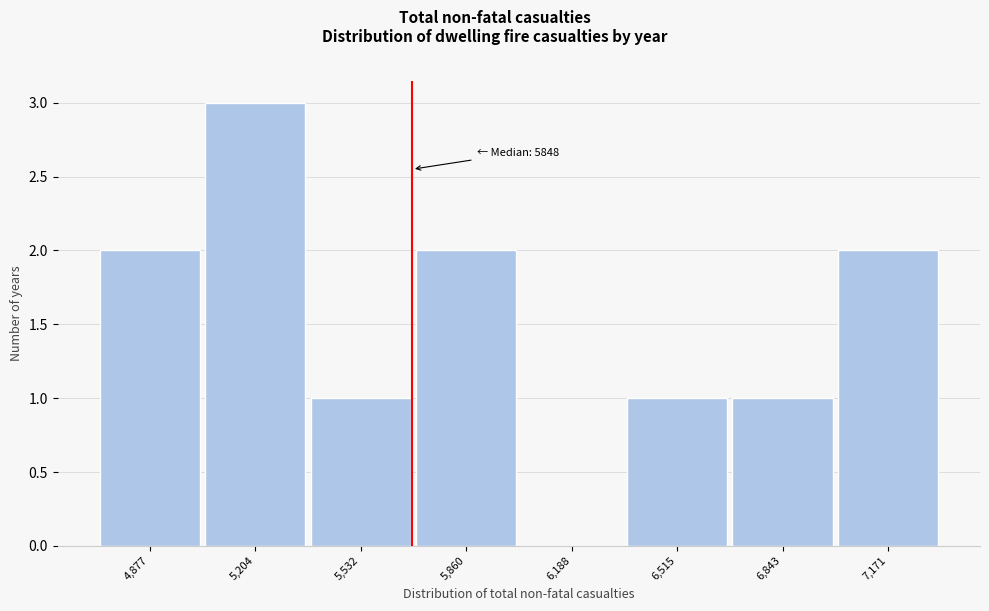

Reading right to left, what are all the values shown in this chart?

7,171=2	6,843=1	6,515=1	6,188=0	5,860=2	5,532=1	5,204=3	4,877=2